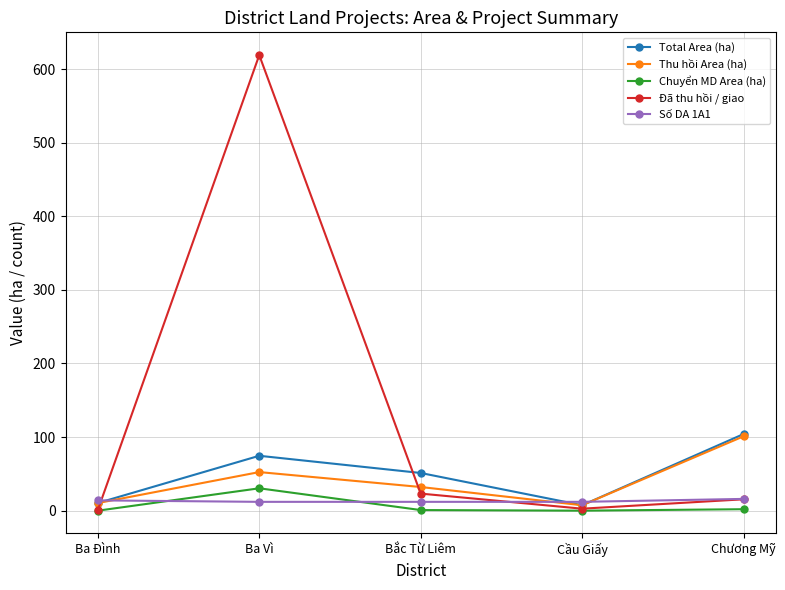

Is it true that Đã thu hồi / giao equals 619.0 at Ba Vì?

True